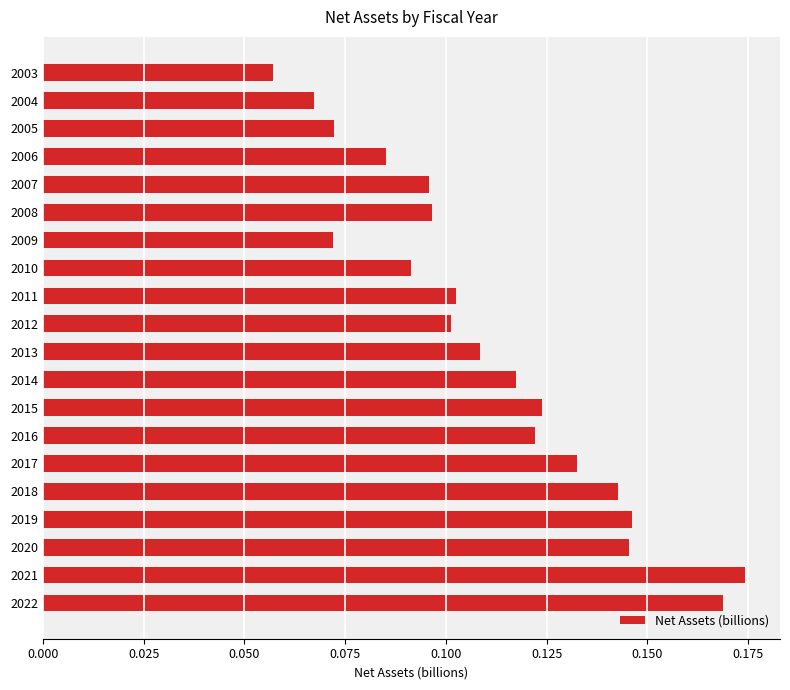

Which label corresponds to the largest value in the chart?

2021